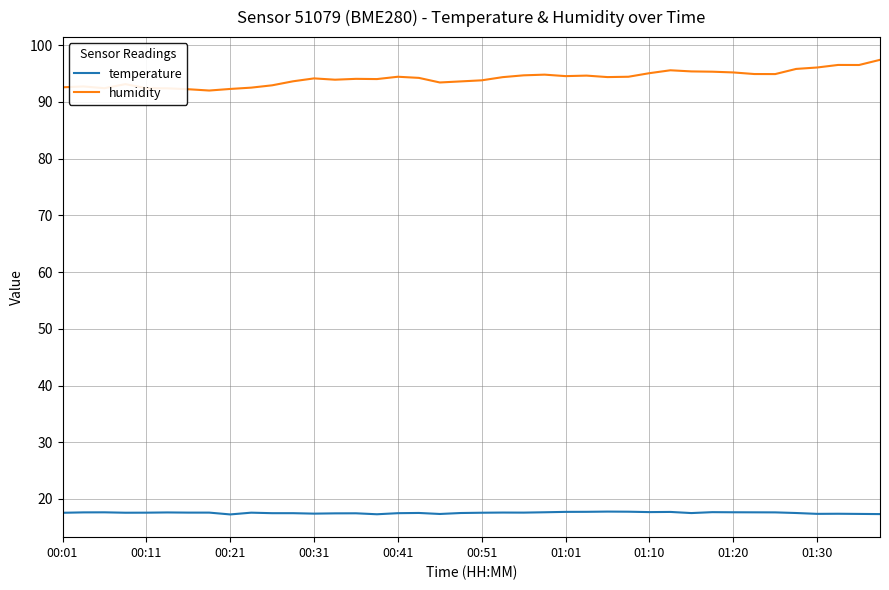

What is the difference between the maximum and minimum values in the humidity series?

5.4